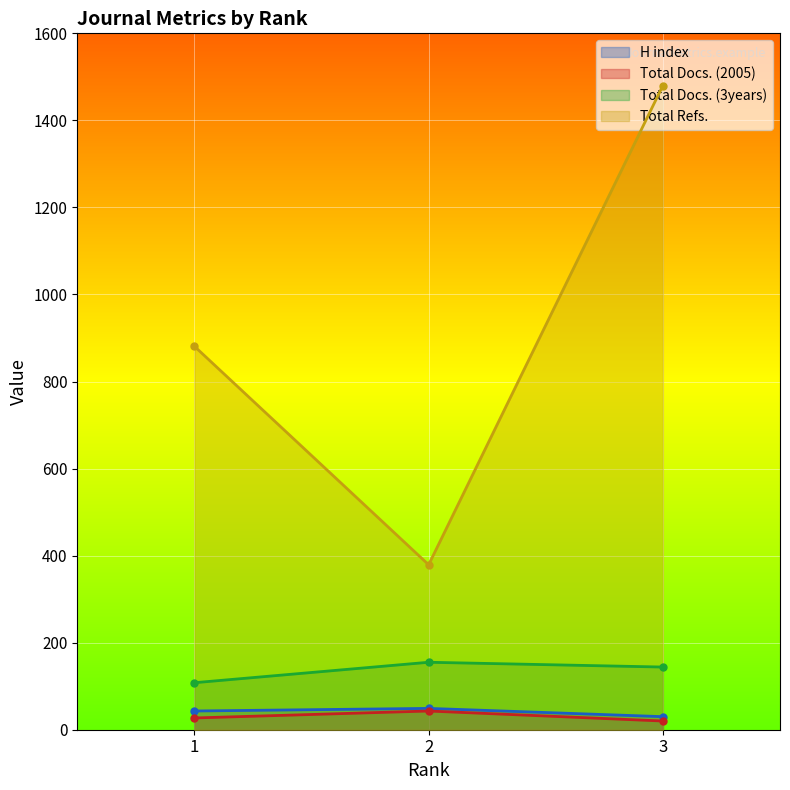

Which category has the lowest value across all series?

3